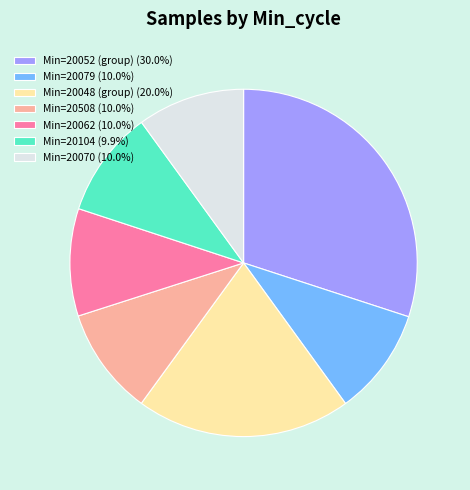

Combined, do Min=20052 (group) (30.0%) and Min=20070 (10.0%) account for over 50%?

No